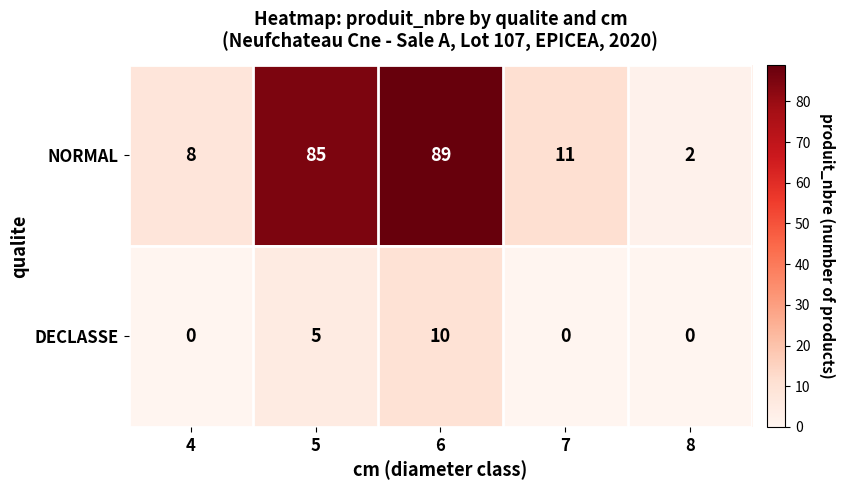

How many data points does each series have?

5